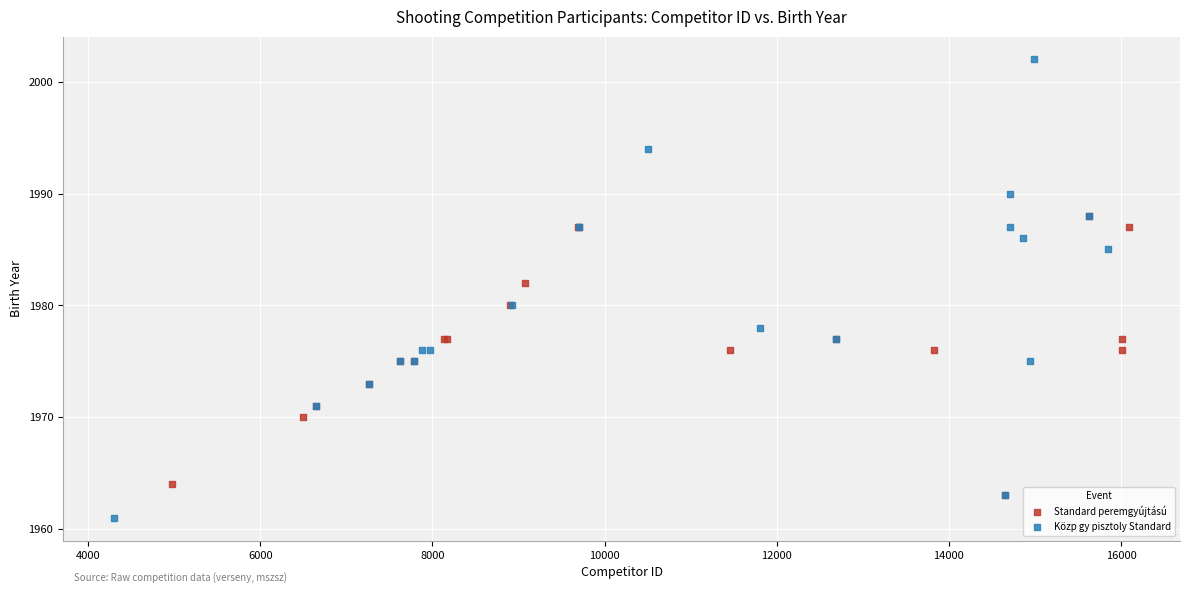

Which series has the widest spread of Y values?

Közp gy pisztoly Standard